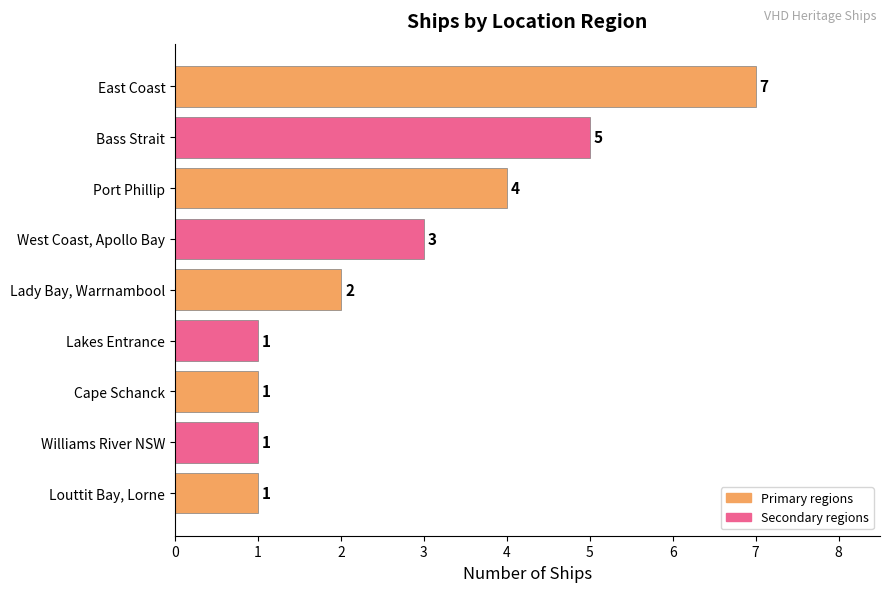

Reading top to bottom, transcribe all the data shown in this chart.

7	5	4	3	2	1	1	1	1